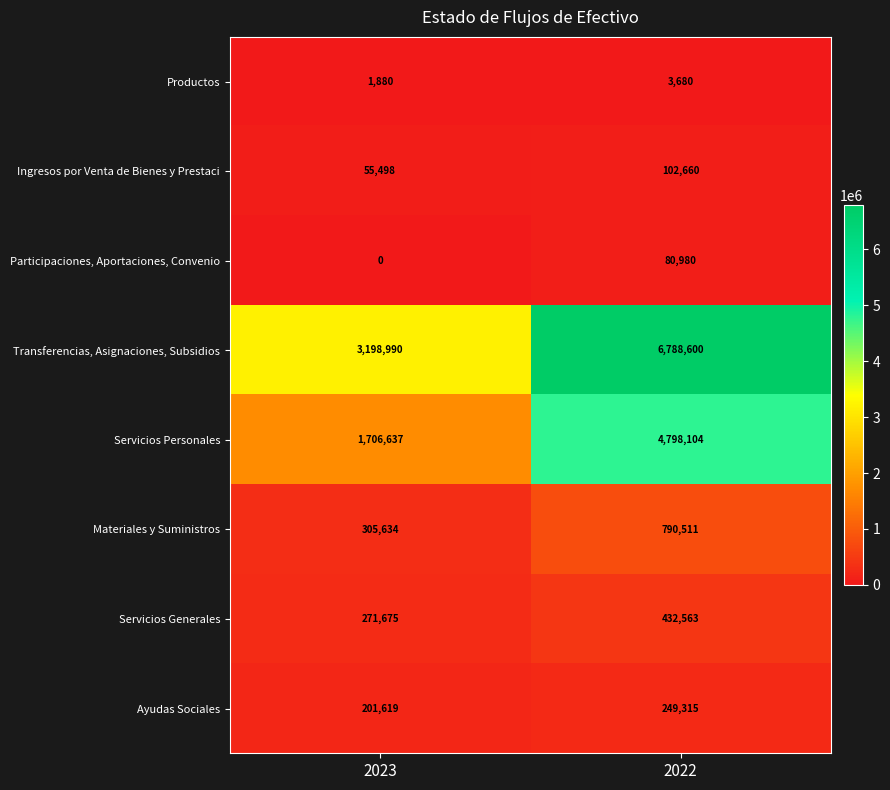

Reading left to right, what are all the values shown in this chart?

Productos: 2023=1880	2022=3680
Ingresos por Venta de Bienes y Prestaci: 2023=55498	2022=102660
Participaciones, Aportaciones, Convenio: 2023=0	2022=80980
Transferencias, Asignaciones, Subsidios: 2023=3198990	2022=6788600
Servicios Personales: 2023=1706637	2022=4798104
Materiales y Suministros: 2023=305634	2022=790511
Servicios Generales: 2023=271675	2022=432563
Ayudas Sociales: 2023=201619	2022=249315